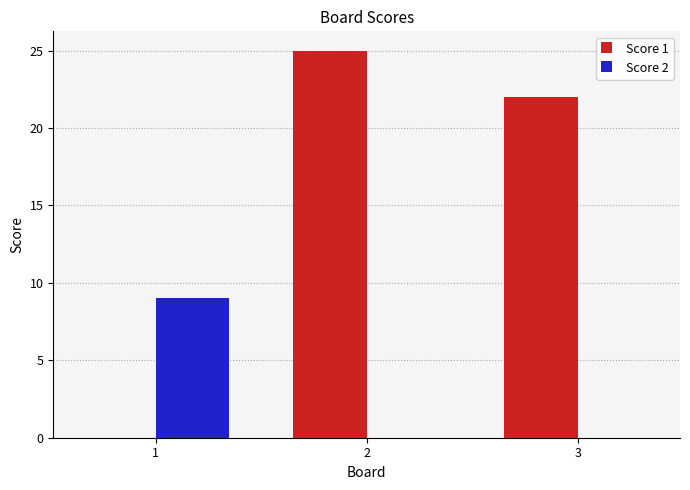

Which series has the widest spread of values?

Score 1